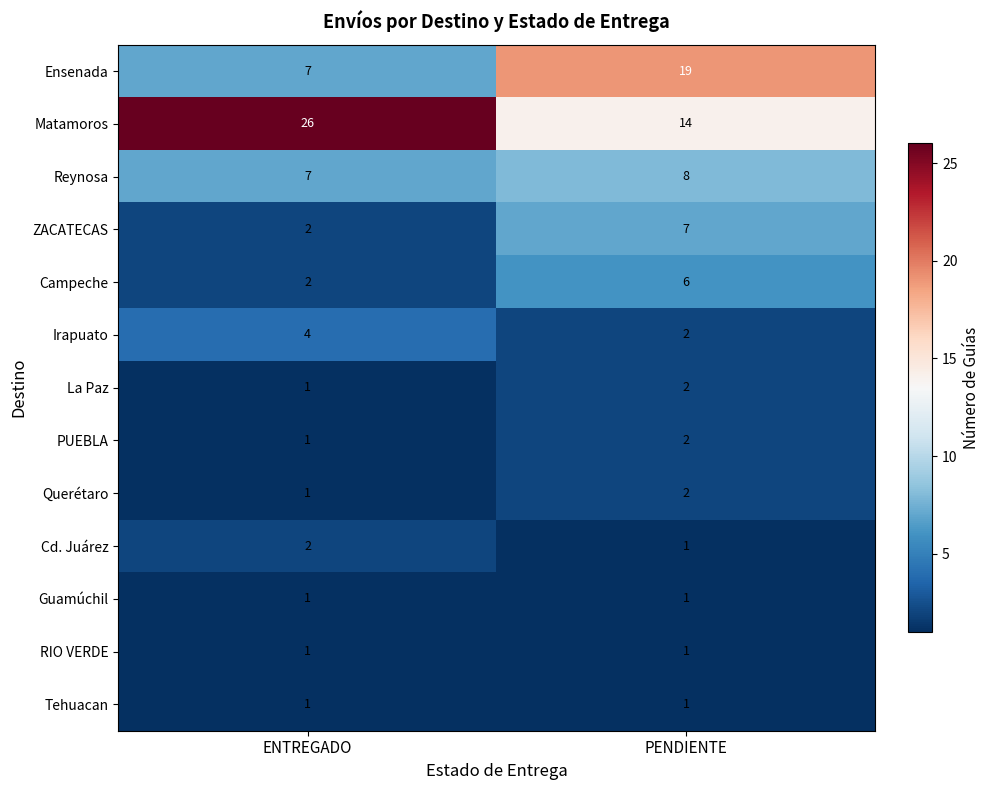

List the labels in order of Querétaro value, largest first.

PENDIENTE, ENTREGADO